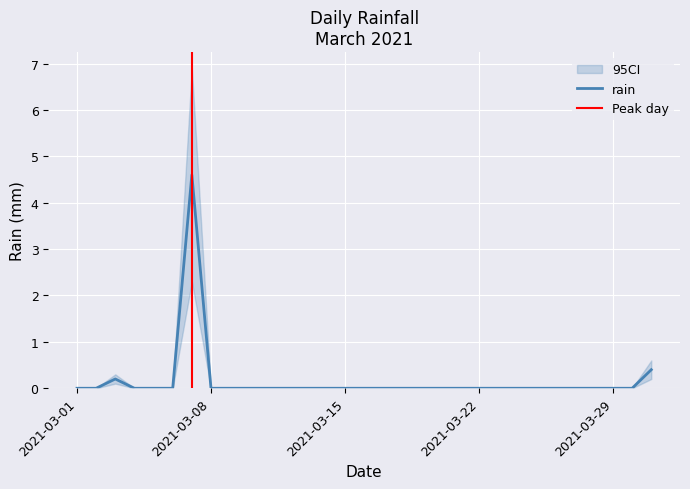

Count the number of values greater than 0.

3